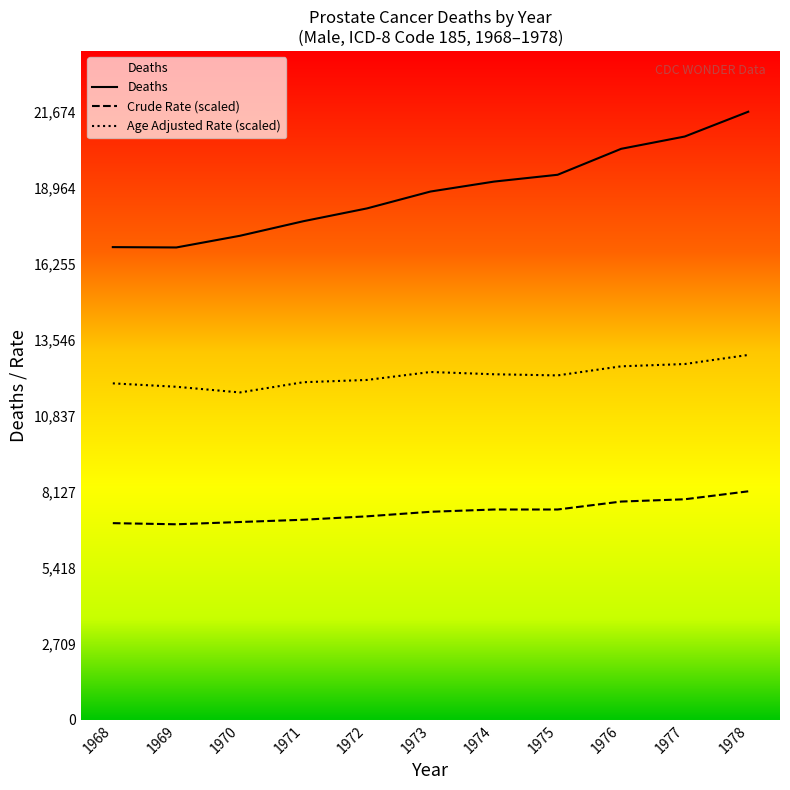

Which series has the widest spread of values?

Deaths